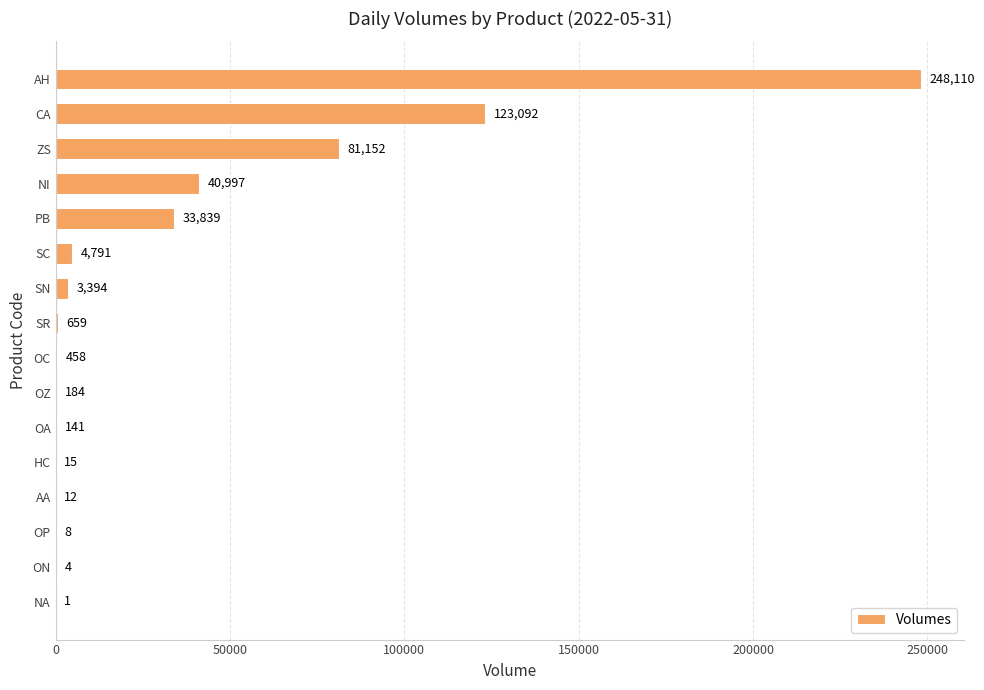

Between HC and SC, which is larger?

SC